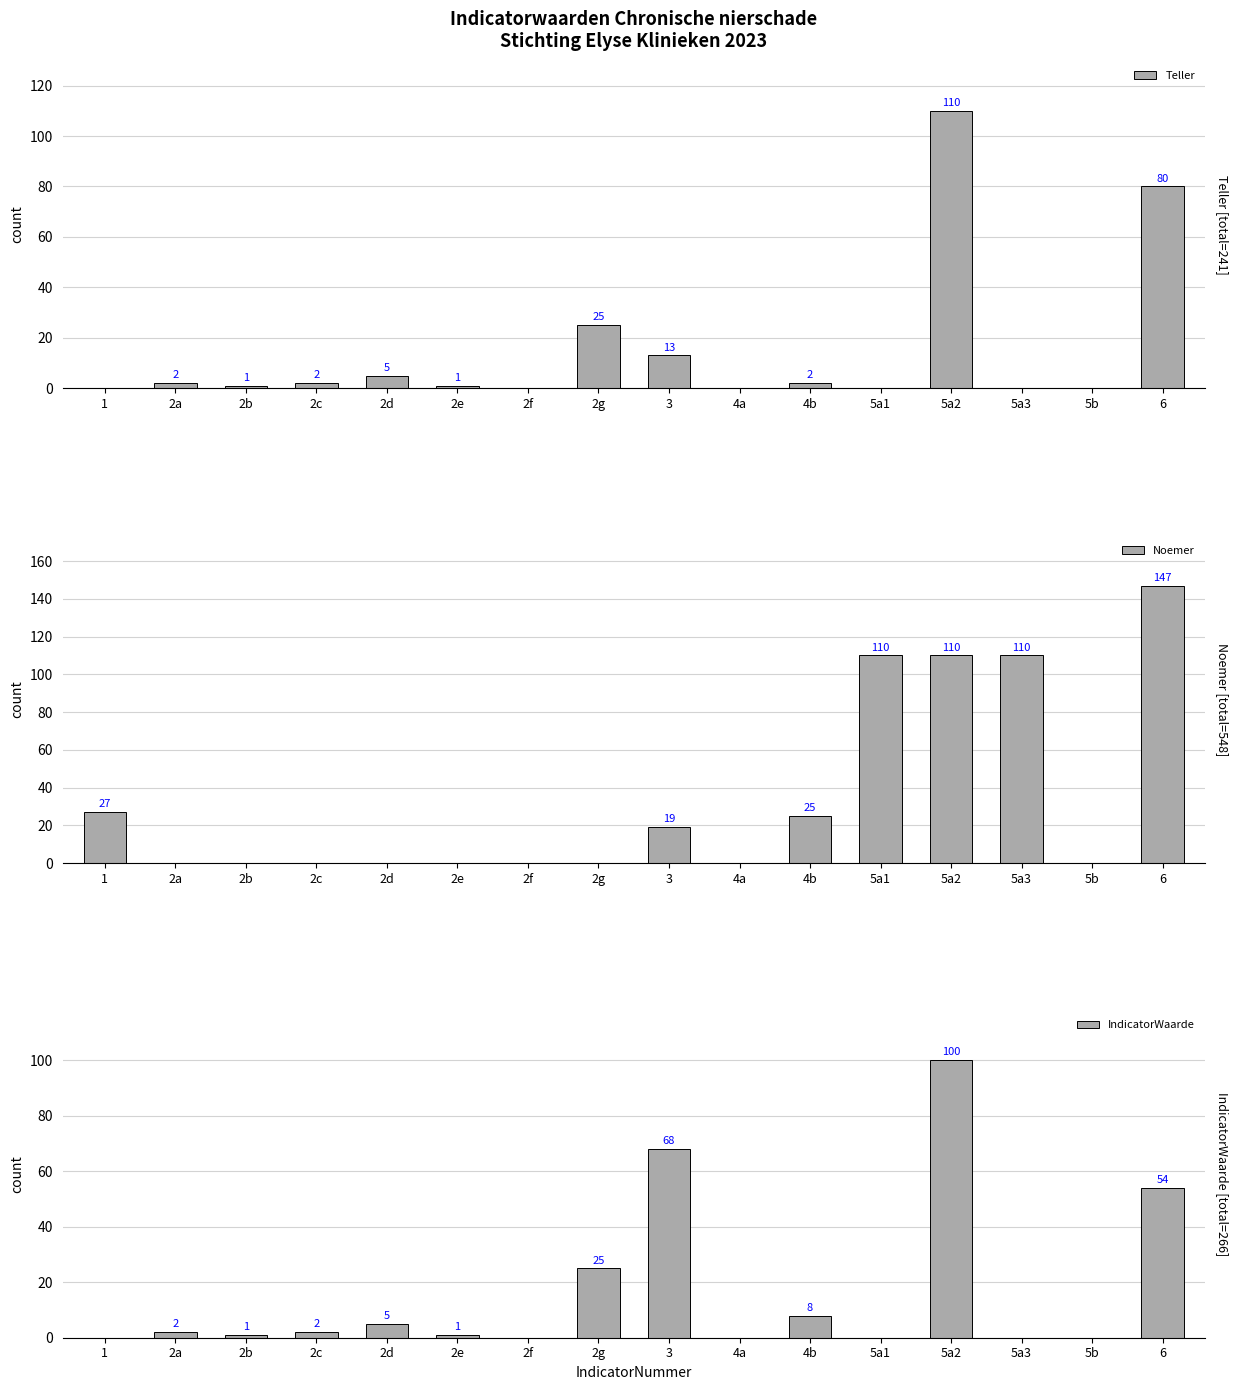

At which label is Noemer closest to 73?

5a1